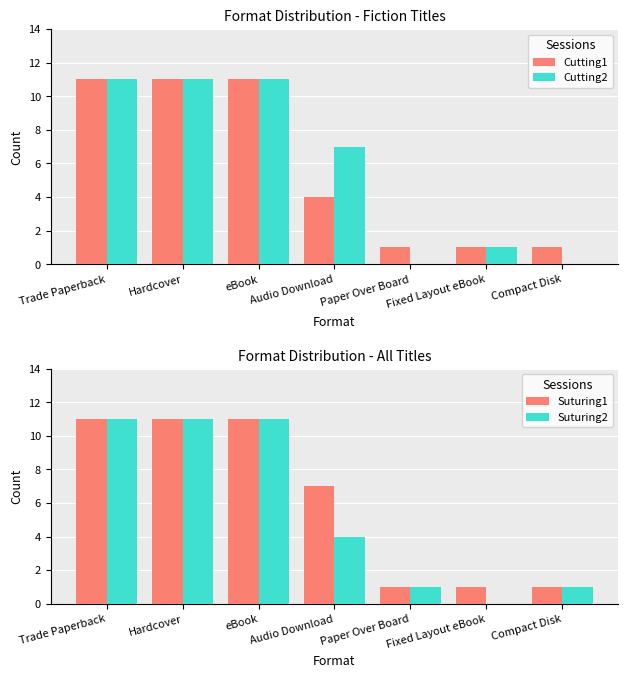

Reading left to right, list all the values displayed in this chart.

Group1: Trade Paperback=11	Hardcover=11	eBook=11	Audio Download=4	Paper Over Board=1	Fixed Layout eBook=1	Compact Disk=1
Group2: Trade Paperback=11	Hardcover=11	eBook=11	Audio Download=7	Paper Over Board=0	Fixed Layout eBook=1	Compact Disk=0
Group3: Trade Paperback=11	Hardcover=11	eBook=11	Audio Download=7	Paper Over Board=1	Fixed Layout eBook=1	Compact Disk=1
Group4: Trade Paperback=11	Hardcover=11	eBook=11	Audio Download=4	Paper Over Board=1	Fixed Layout eBook=0	Compact Disk=1